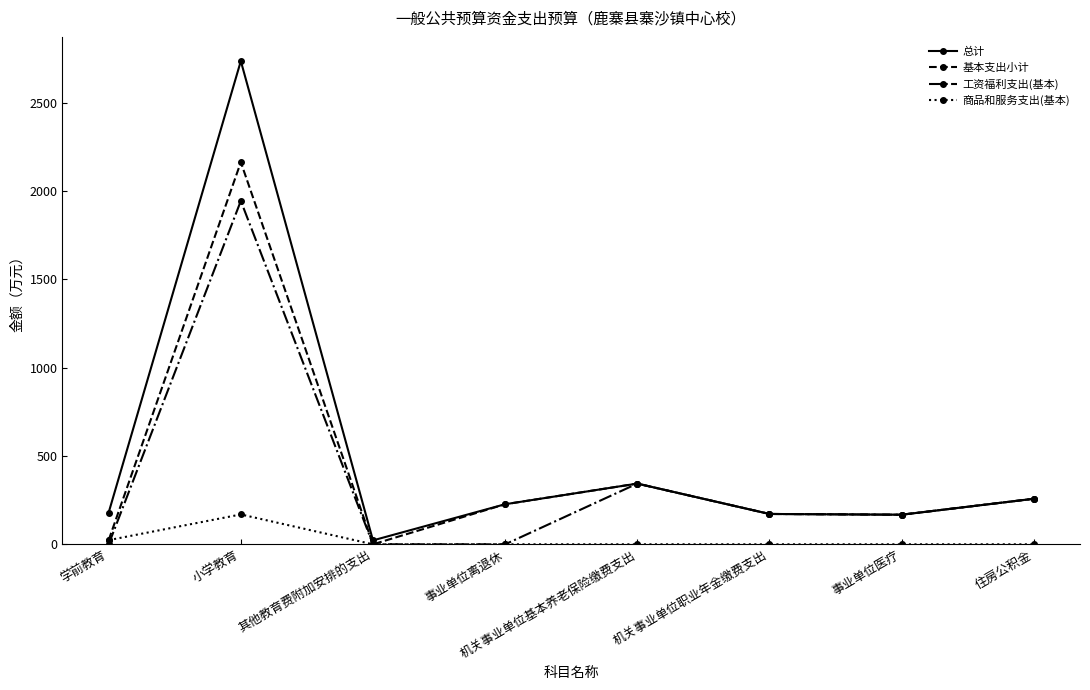

What is the label of the 2nd point from the left?

小学教育